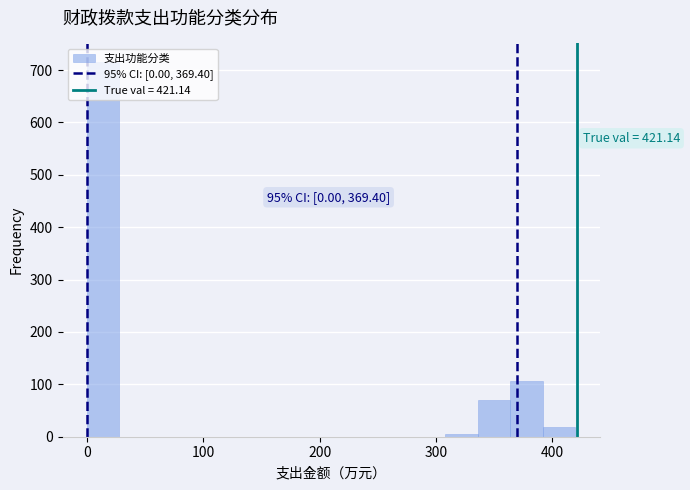

Read against the x-axis, roughly where is the centre of the tallest bar?

10